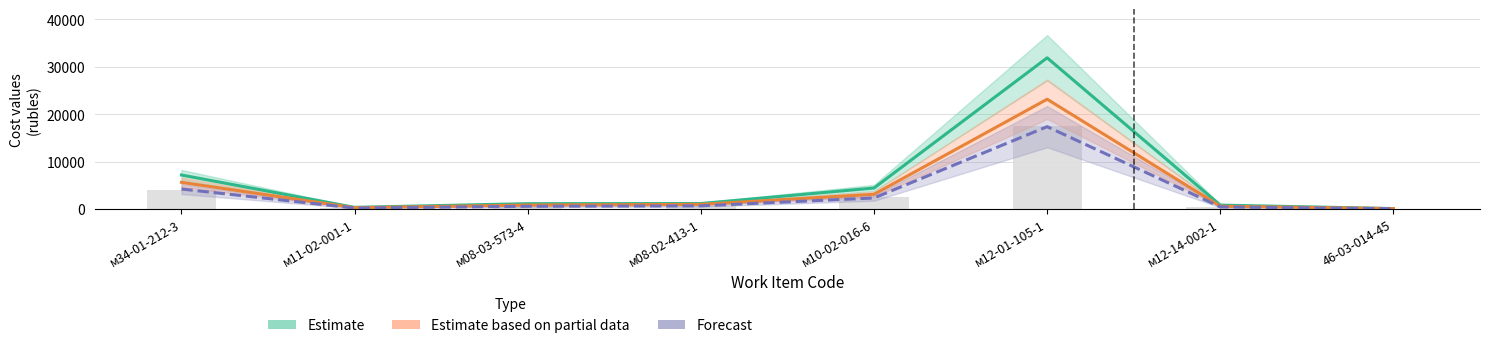

What is the approximate value of Estimate based on partial data at м10-02-016-6?

3103.8